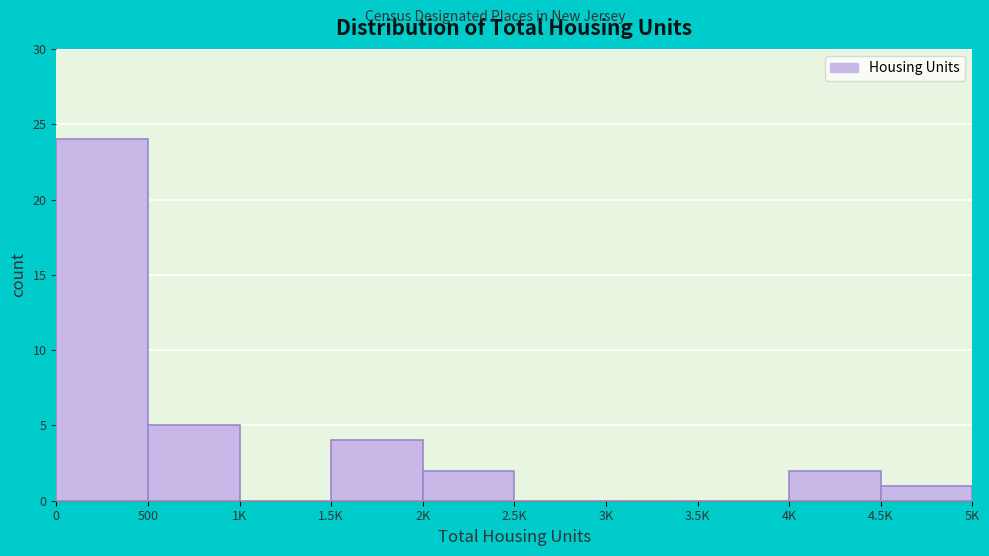

Reading left to right, what are all the values shown in this chart?

0=24	500=5	1K=0	1.5K=4	2K=2	2.5K=0	3K=0	3.5K=0	4K=2	4.5K=1